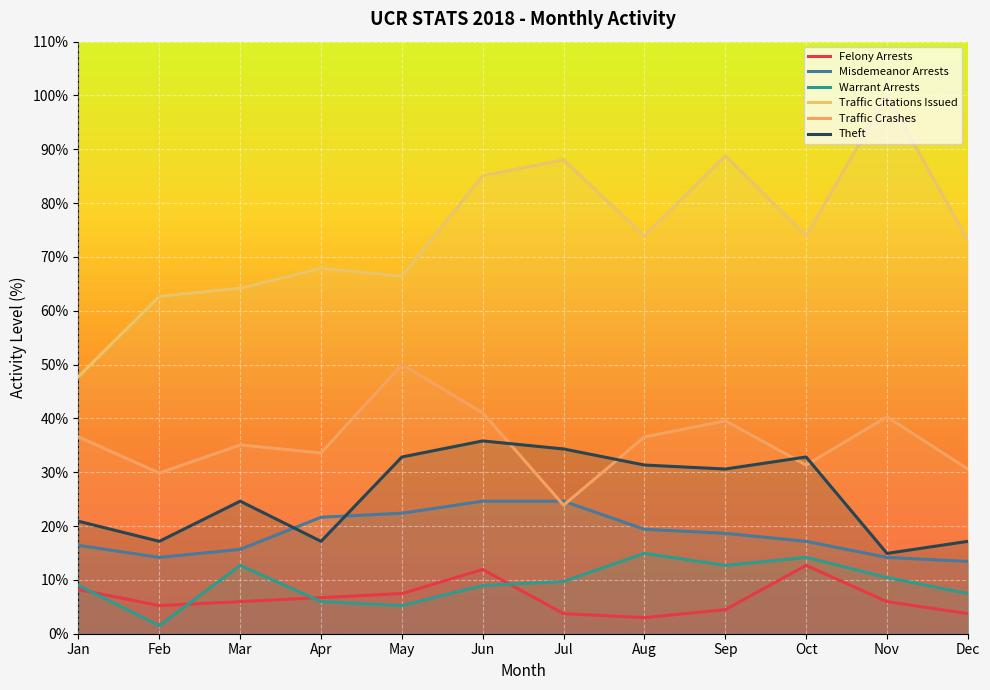

What is the difference between the maximum and minimum values in the Theft series?

20.9